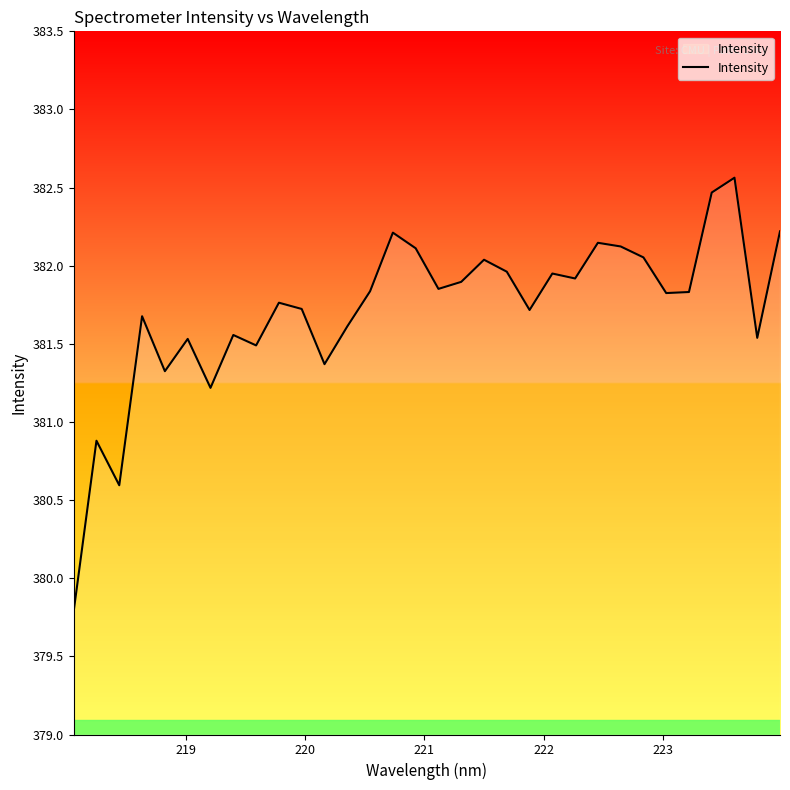

What is the maximum value shown in the chart?

382.6